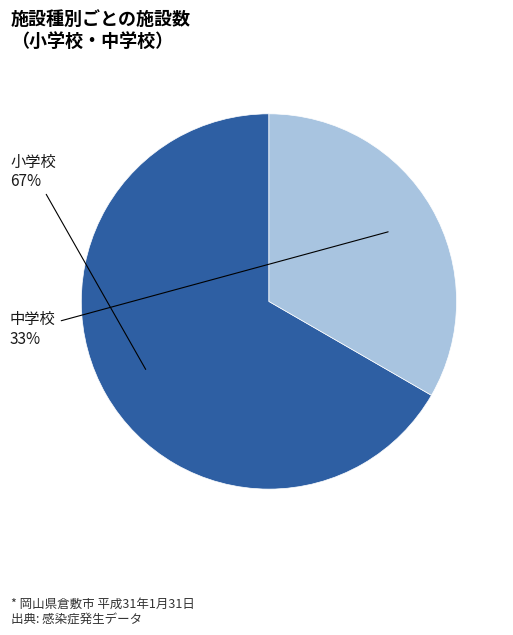

Is the sum of 中学校 and 小学校 greater than half?

Yes